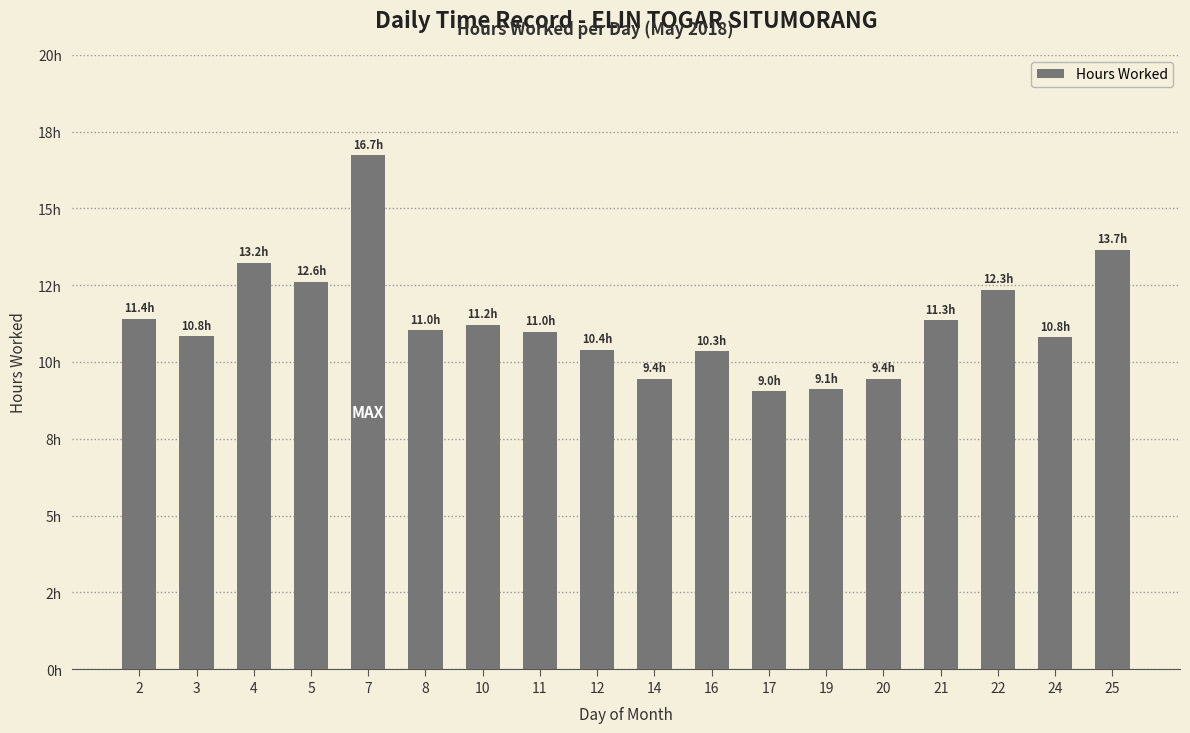

Between 10 and 20, which is larger?

10